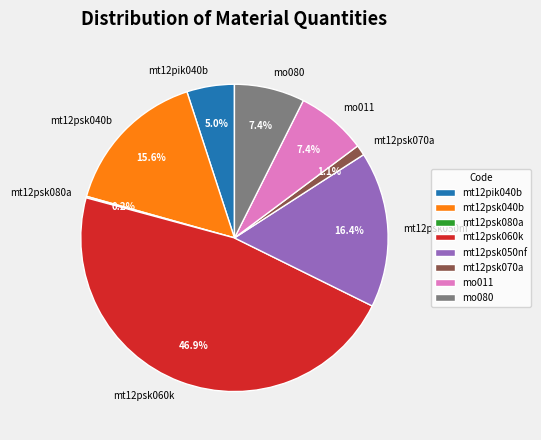

How much of the chart is everything except mt12pik040b?

95.0%